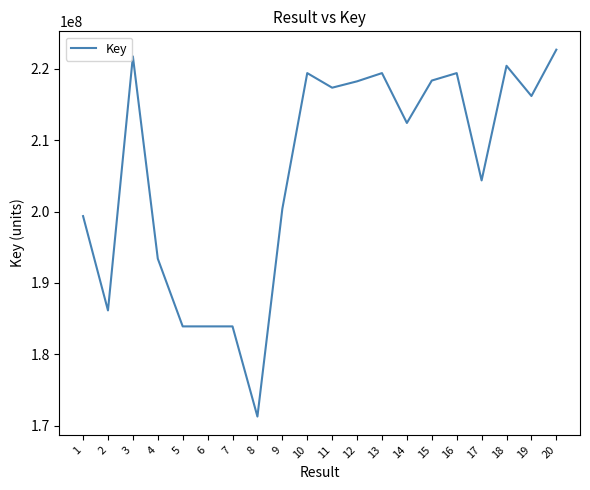

The chart shows a value of 245767057 at 6. True or false?

False